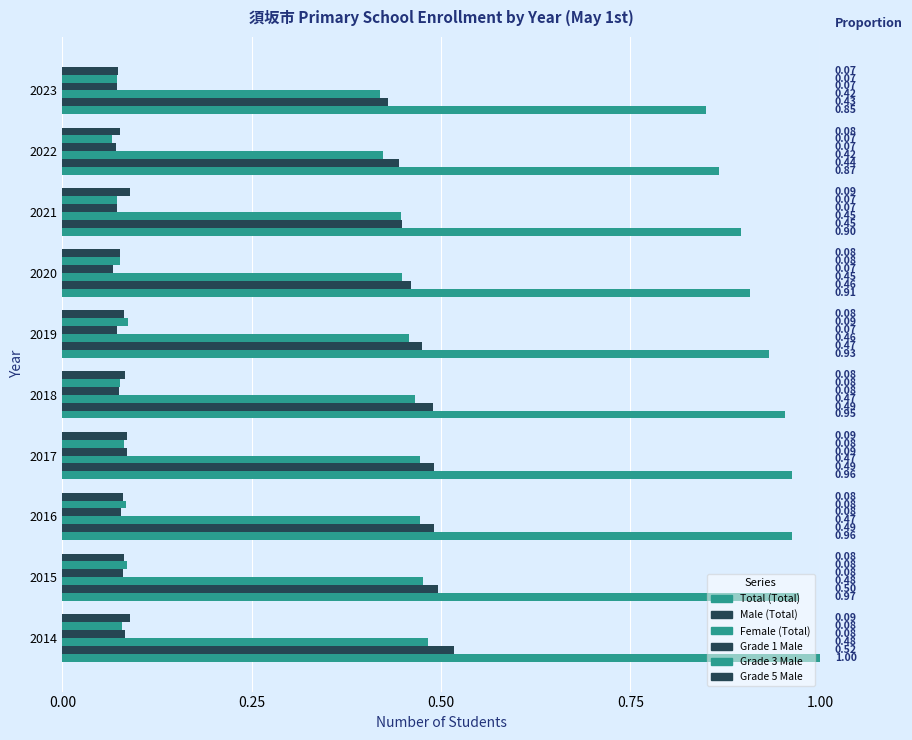

At how many categories does at least one series exceed 0?

10